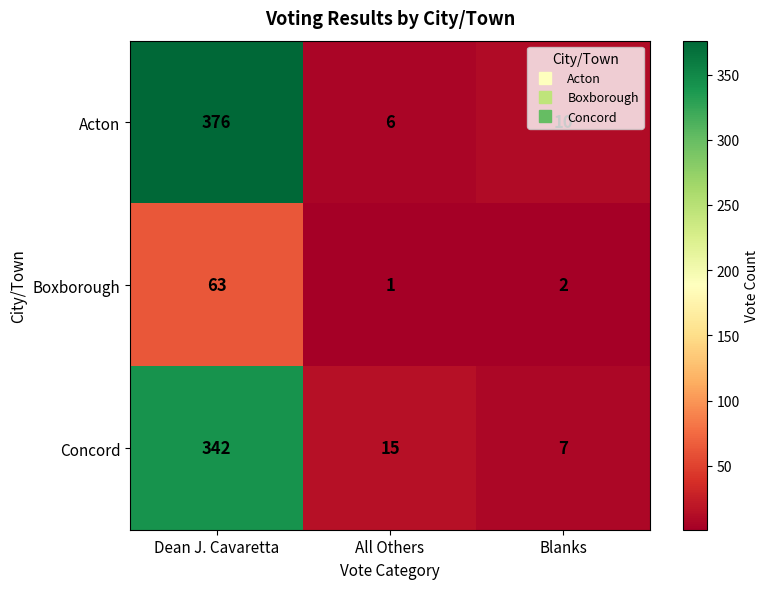

True or false: Concord has a value of 614 at Dean J. Cavaretta.

False